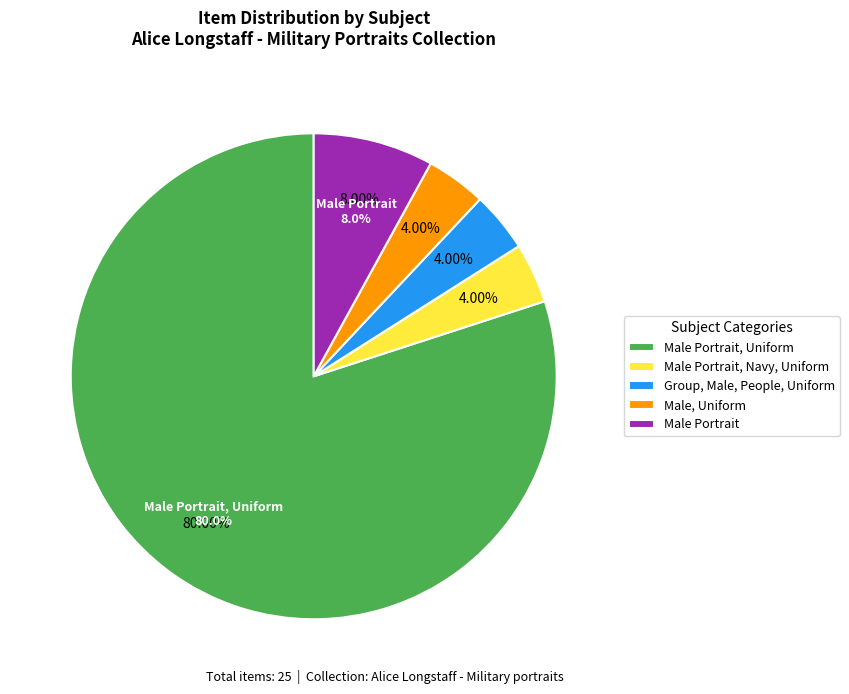

Count the number of slices in the pie.

5